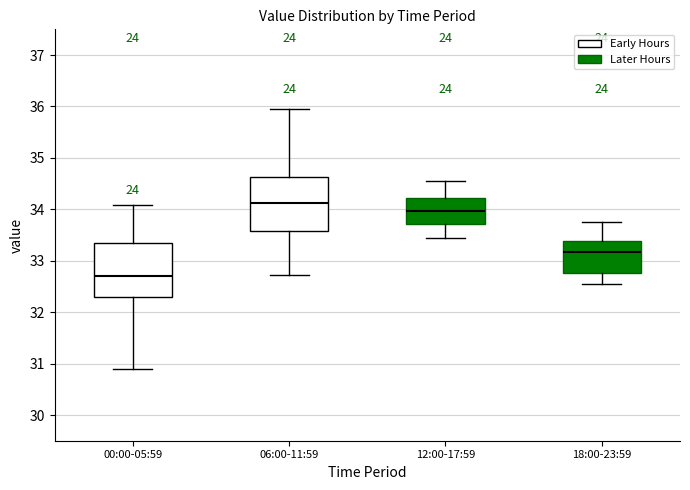

Which box has the highest median line?

06:00-11:59